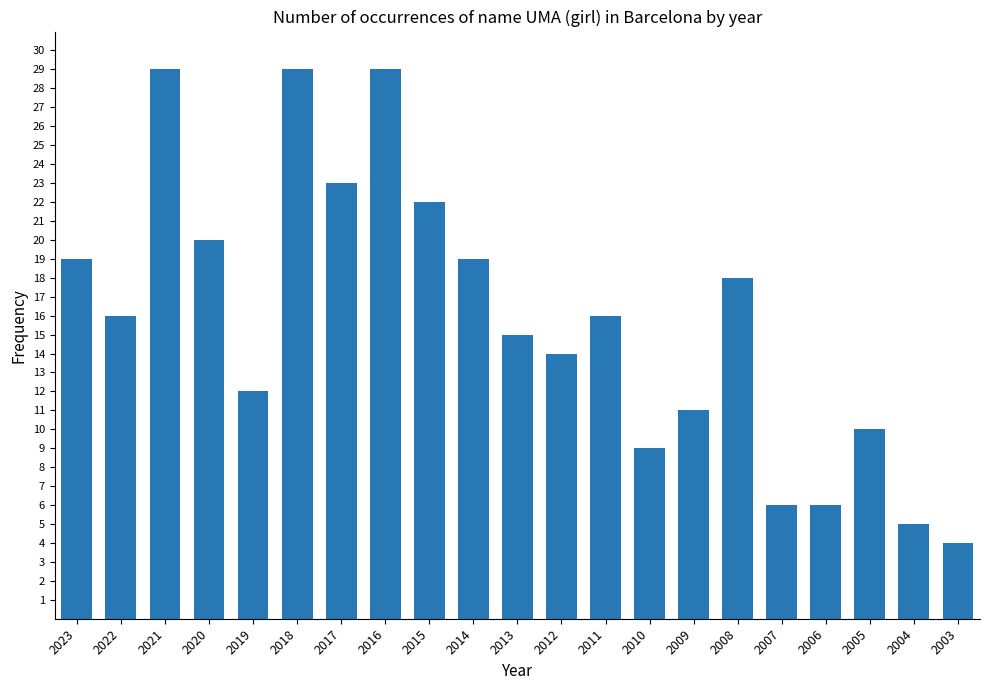

What is the change in value from 2013 to 2006?

-9